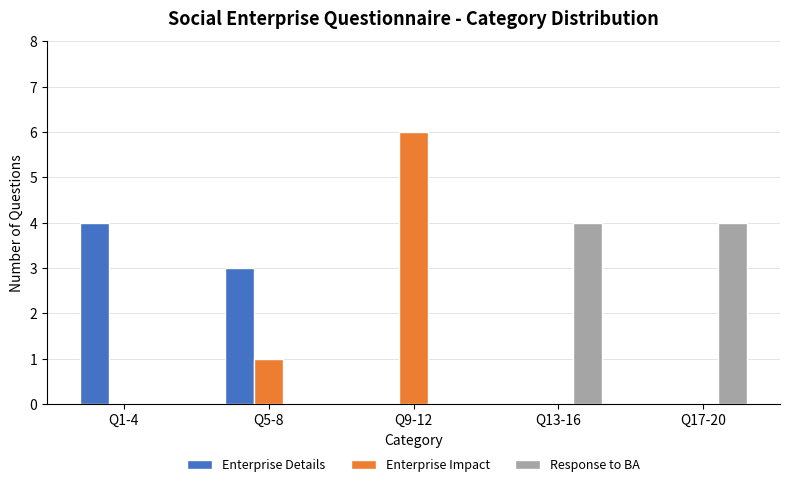

Is the value of Response to BA at Q17-20 greater than the value of Enterprise Details at Q17-20?

Yes